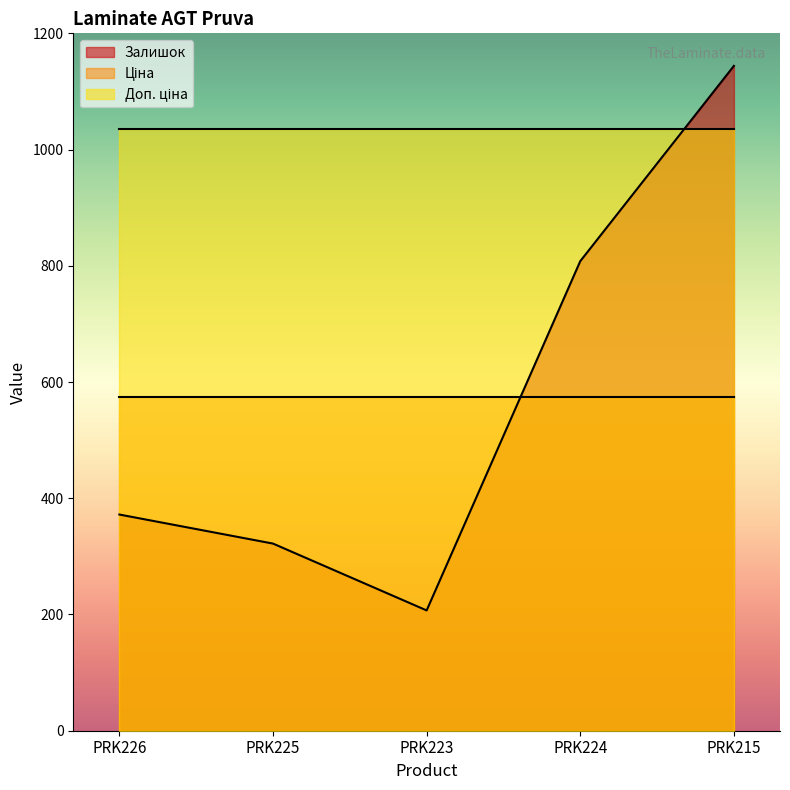

True or false: Доп. ціна and Залишок cross at least once.

True